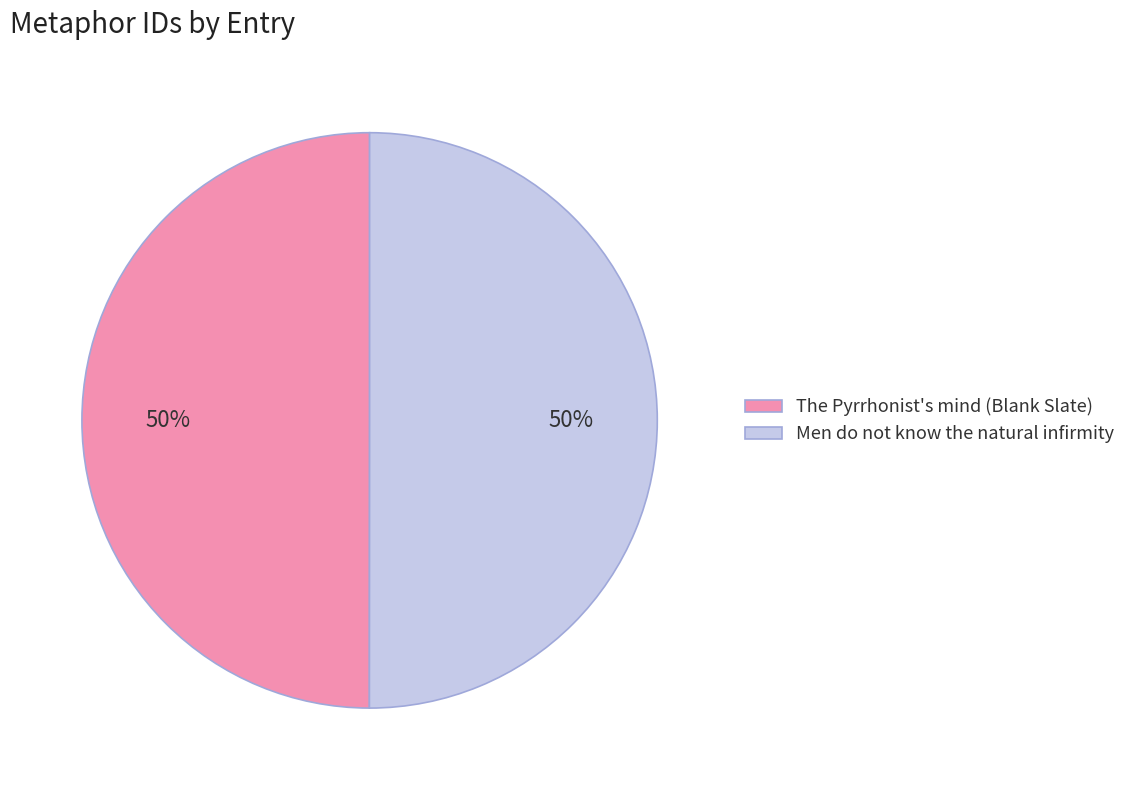

Is it true that Men do not know the natural infirmity is 44% of the pie?

False